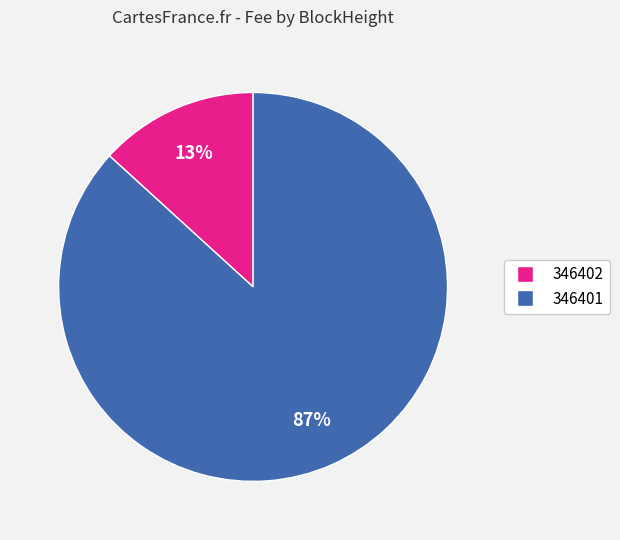

Do 346402 and 346401 together represent more than half of the pie?

Yes